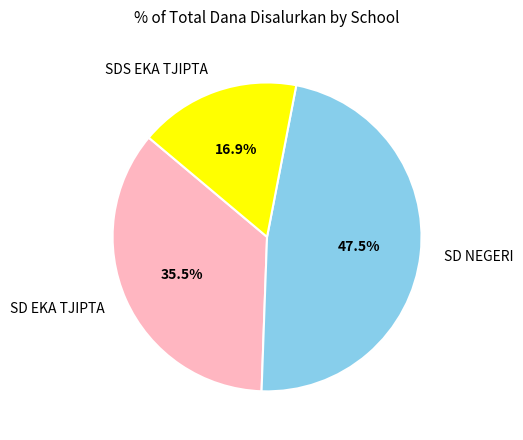

Does SD NEGERI represent more than half of the total?

No